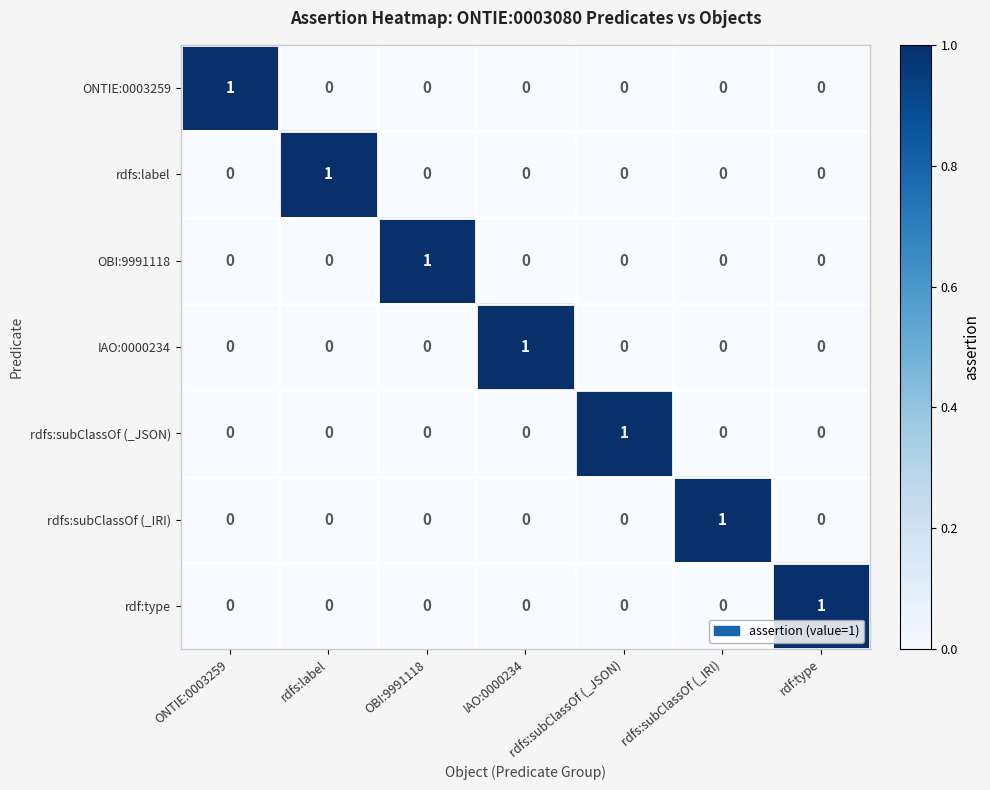

How many ONTIE:0003259 values are between 0 and 1?

7